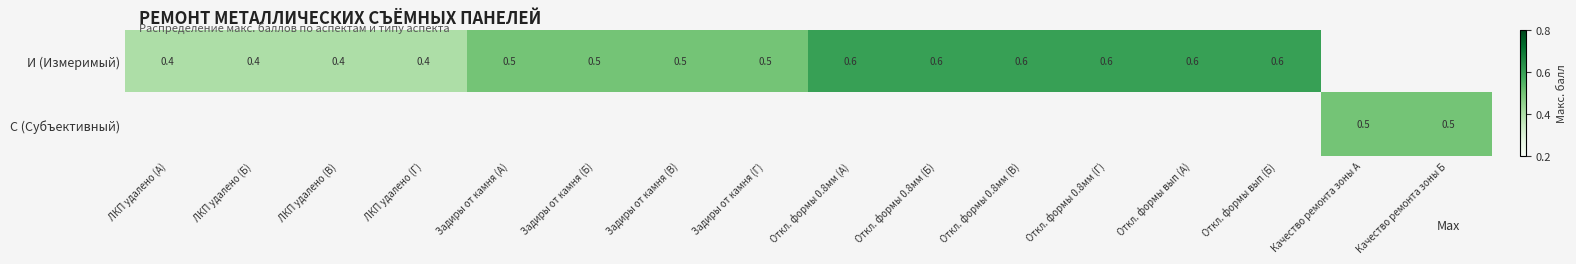

What is the sum of the И (Измеримый) values at Задиры от камня (А) and Откл. формы 0.8мм (А)?

1.1